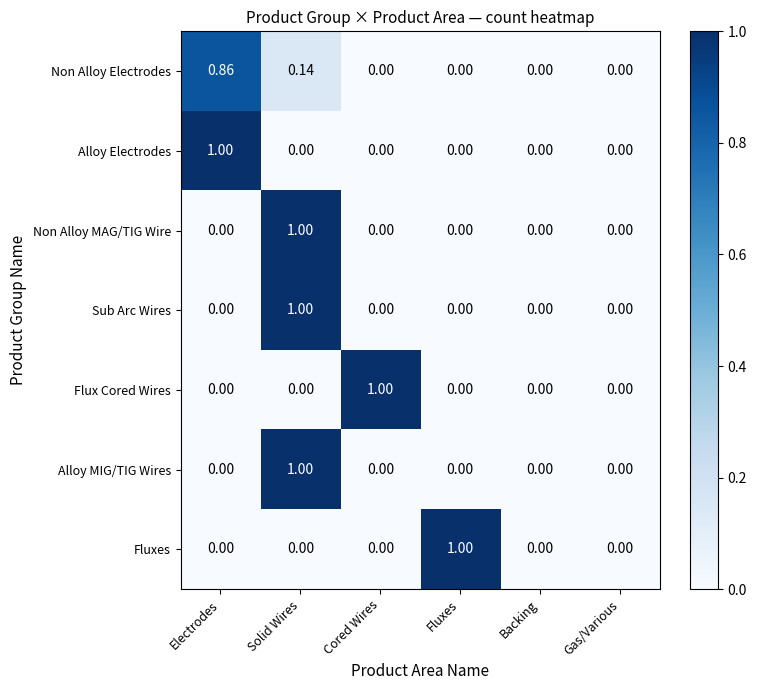

At which category is the sum across all series the highest?

Solid Wires